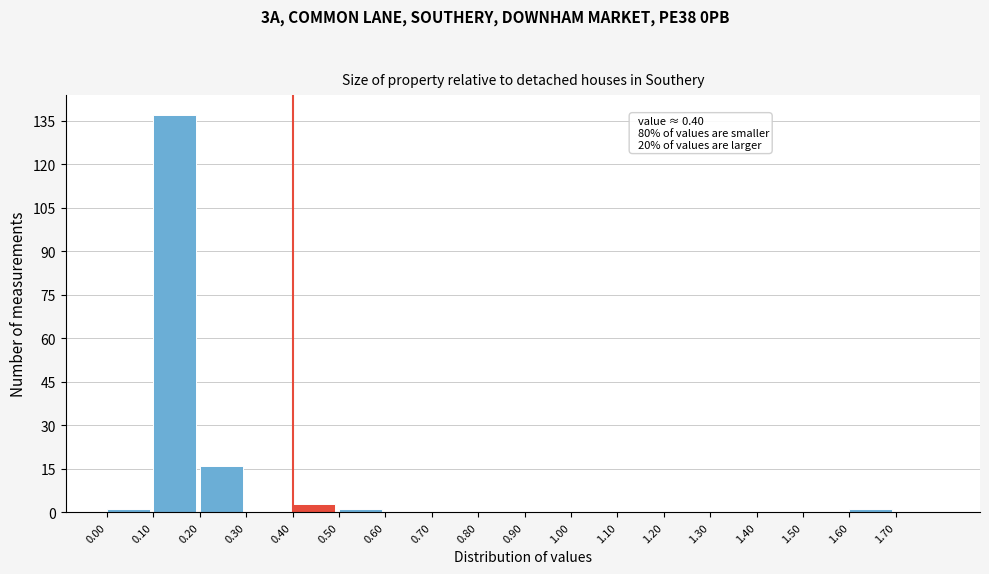

Over which range of the x-axis is the bar tallest?

0.1 to 0.2